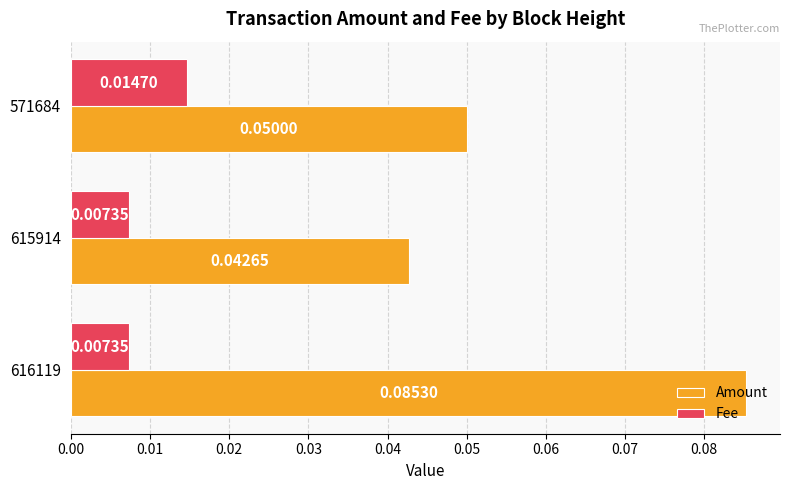

At how many categories does at least one series exceed 0?

3